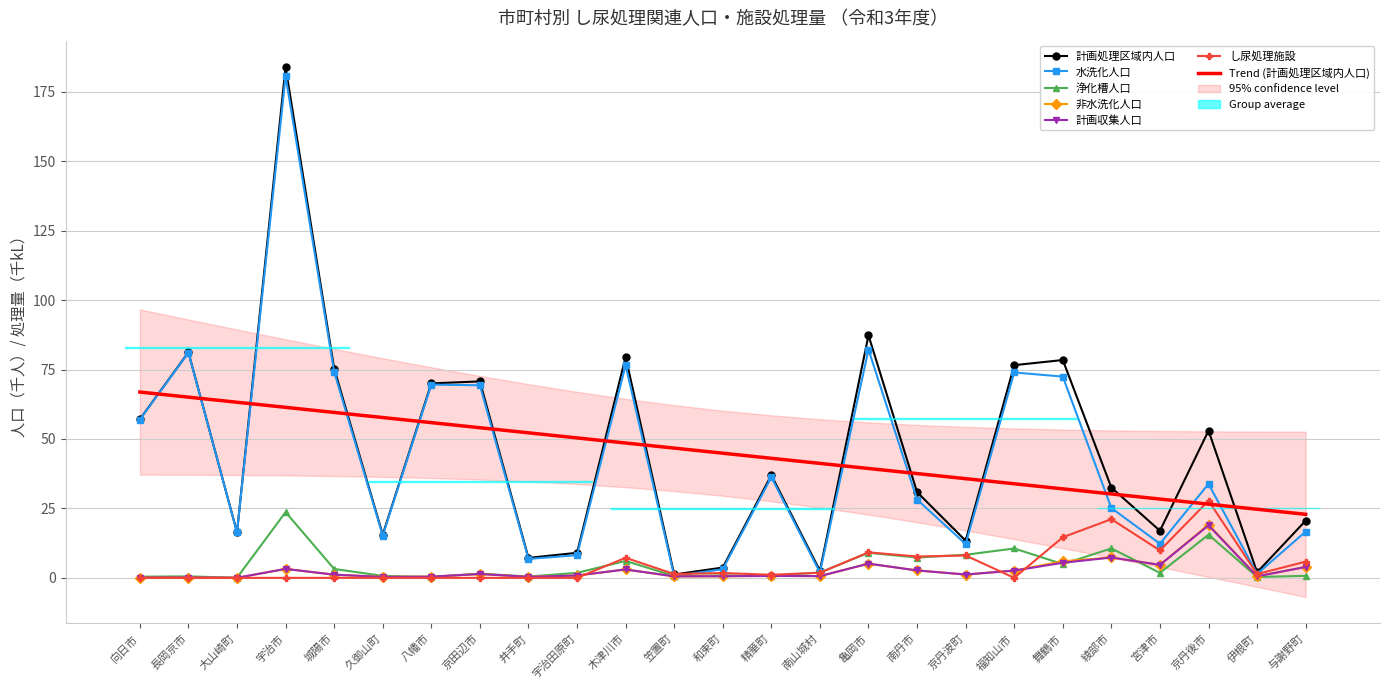

List the labels in order of 計画収集人口 value, largest first.

京丹後市, 綾部市, 舞鶴市, 亀岡市, 宮津市, 与謝野町, 宇治市, 木津川市, 南丹市, 福知山市, 京田辺市, 京丹波町, 城陽市, 宇治田原町, 精華町, 南山城村, 和束町, 伊根町, 笠置町, 八幡市, 井手町, 久御山町, 長岡京市, 向日市, 大山崎町